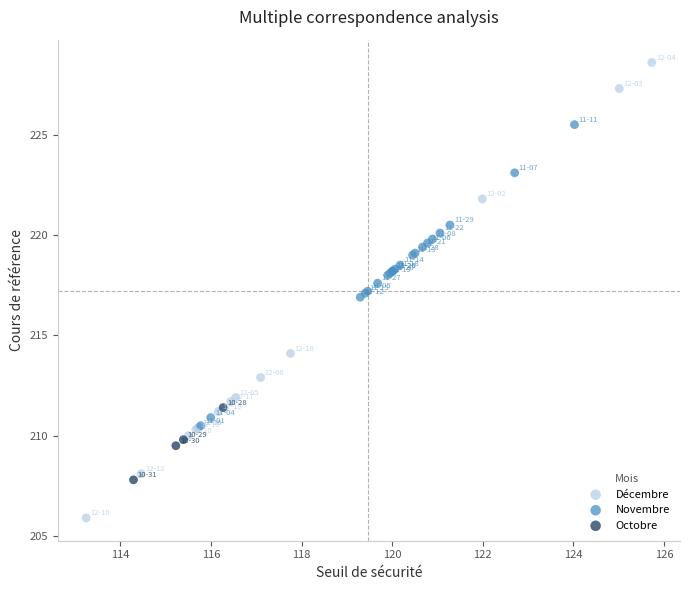

What are all the series names shown in the legend?

Décembre, Novembre, Octobre